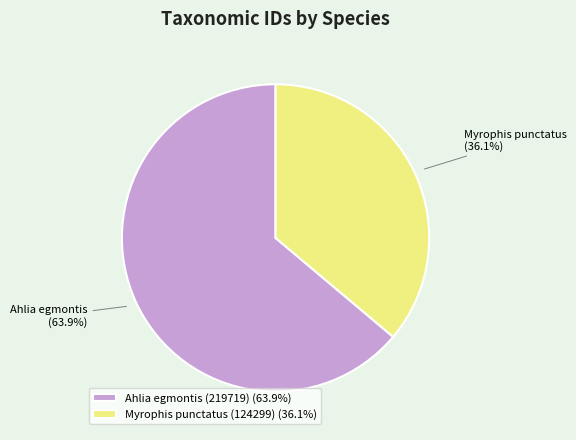

Rank the categories by value from highest to lowest.

Ahlia egmontis (219719), Myrophis punctatus (124299)